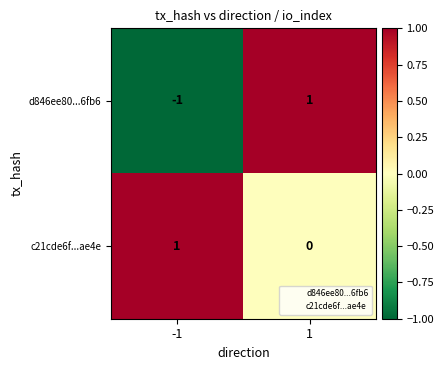

Which series has the widest spread of values?

d846ee80...6fb6